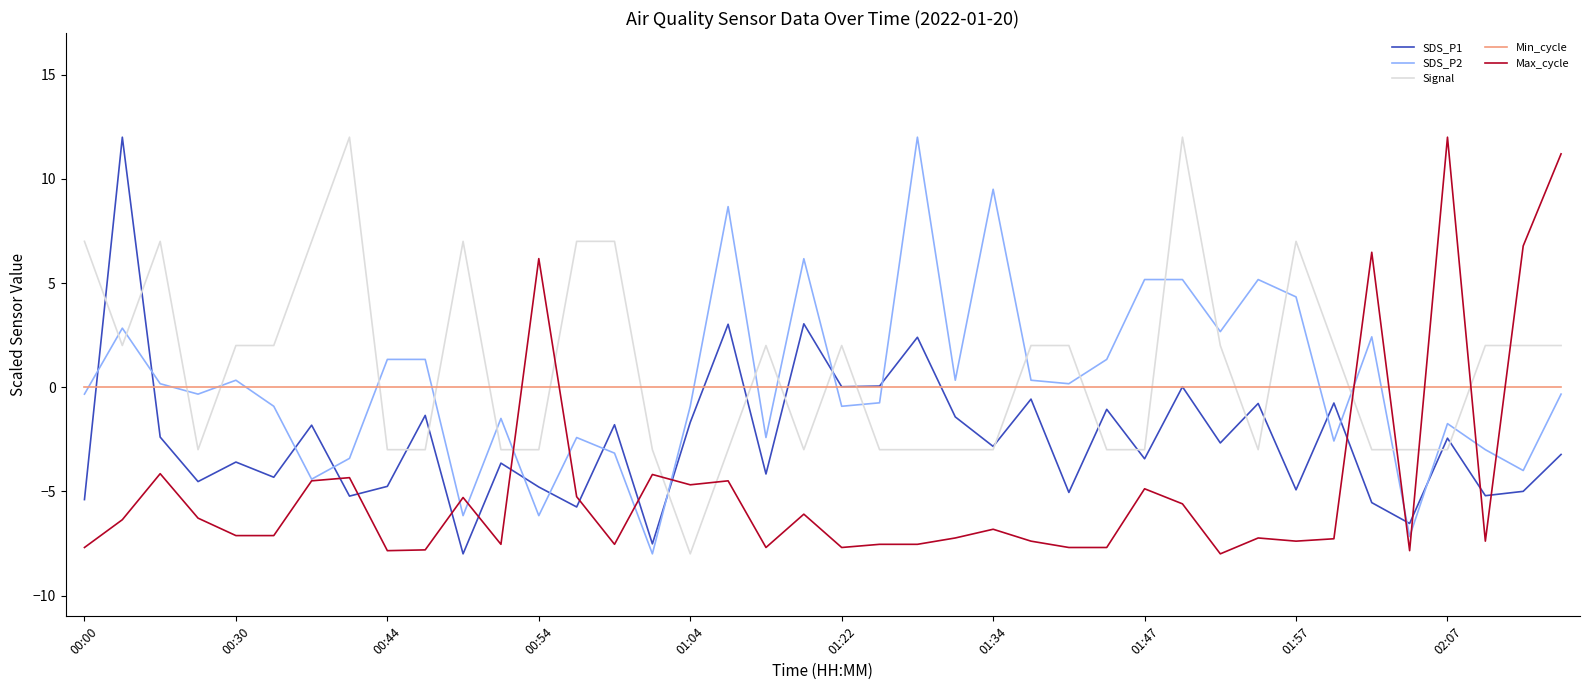

How many values in the SDS_P2 series are below 0?

21